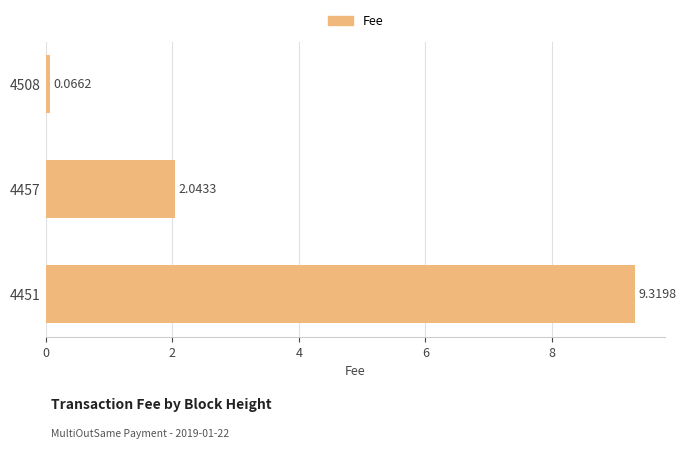

What is the sum of all values?

11.4